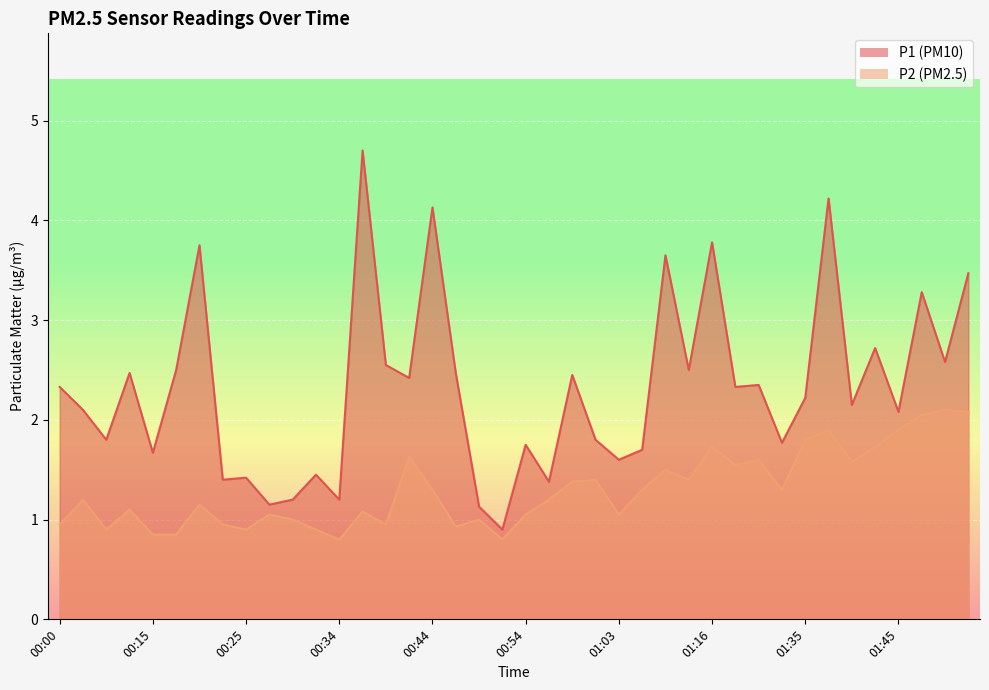

What is the average value of the P2 series?

1.3